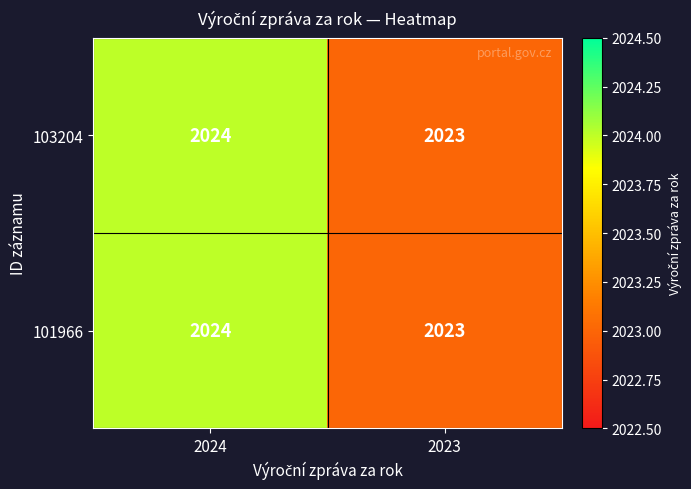

What is the smallest value displayed?

2023